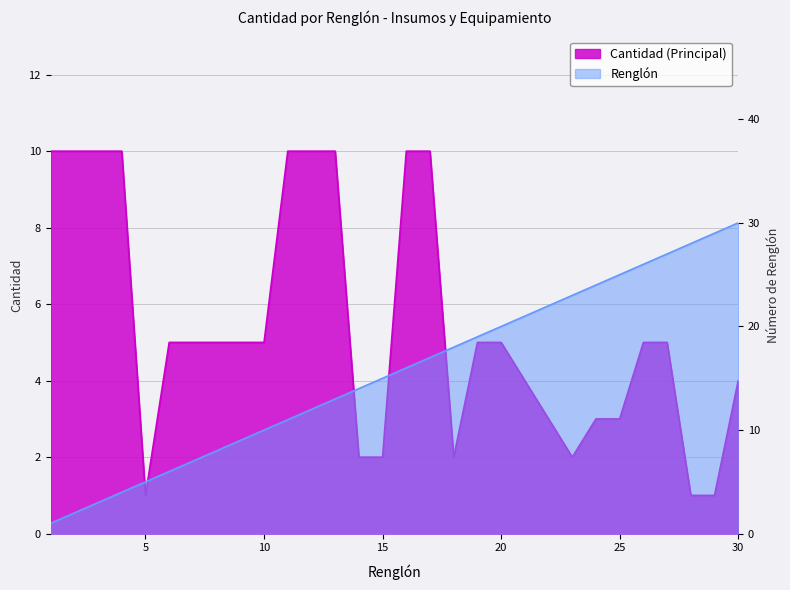

What is the difference between the maximum and minimum values in the Cantidad (Principal) series?

9